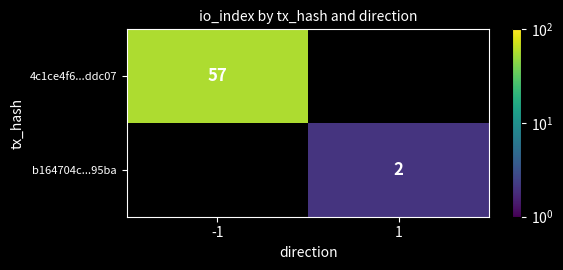

Which has a higher value, 1 or -1?

-1